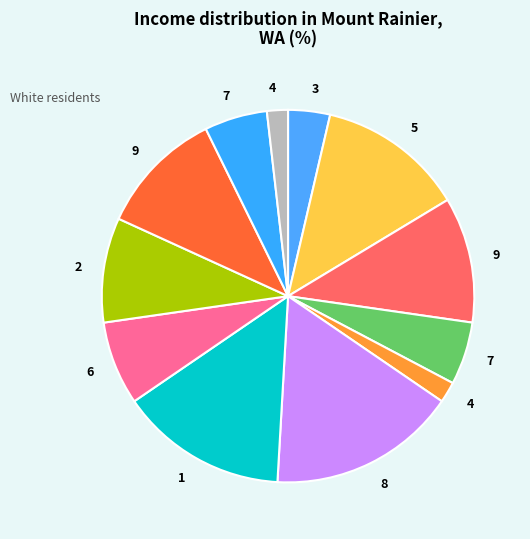

Is there a majority slice in this chart?

No